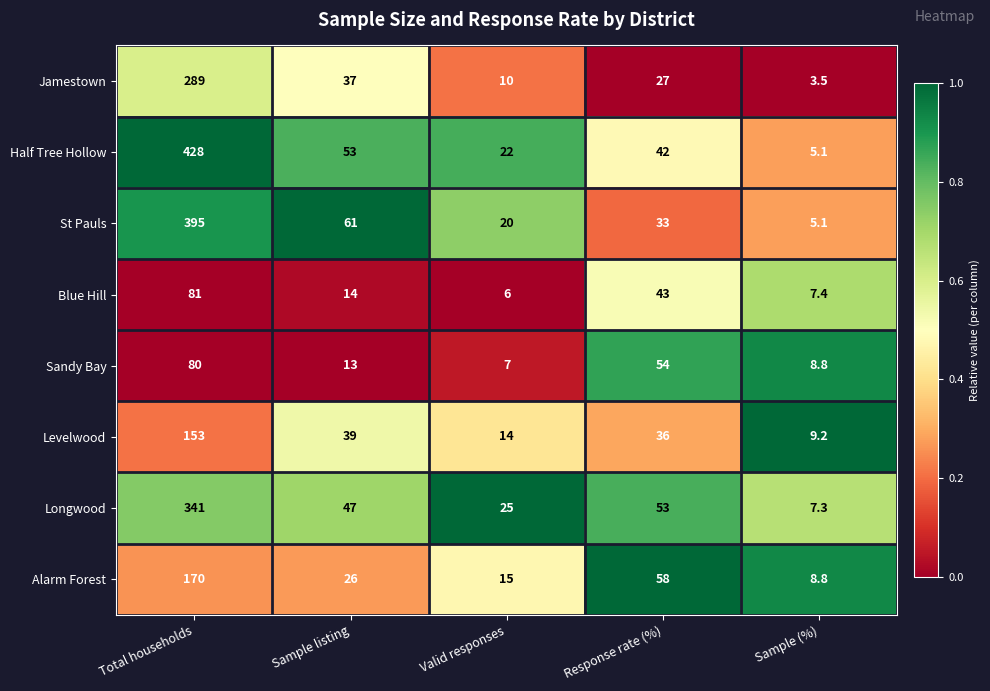

What is the sum of all St Pauls values?

514.1